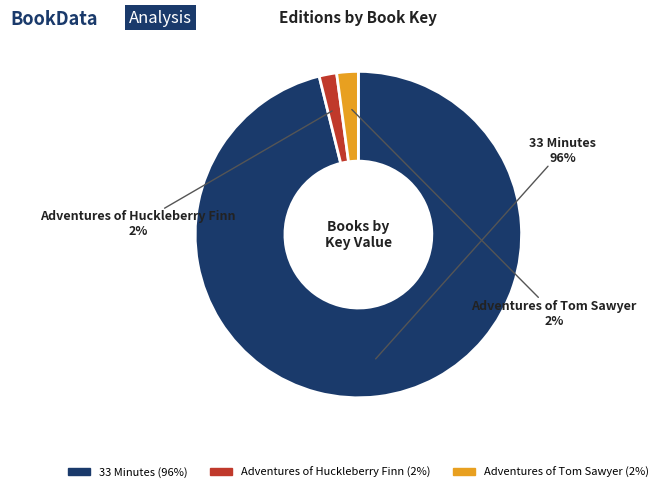

How many segments does this pie chart have?

3